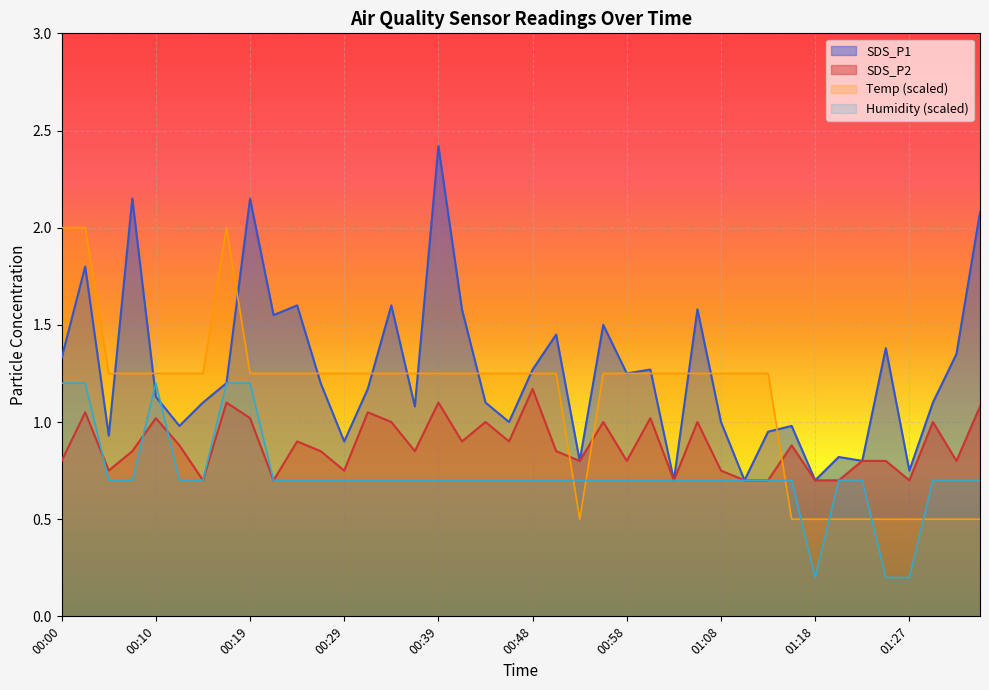

After their last crossing, which series has the higher values: Temp (scaled) or SDS_P2?

SDS_P2